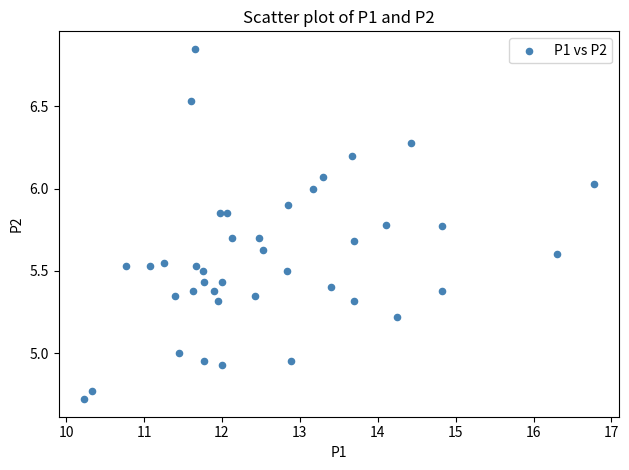

What is the range of Y values (max minus min)?

2.1